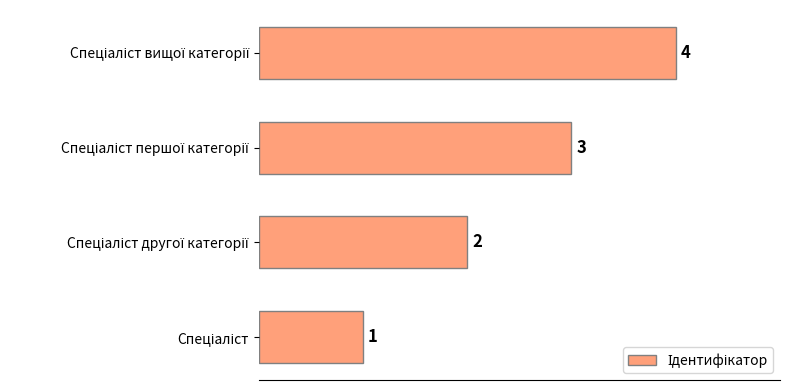

What is the difference between the maximum and minimum values?

3